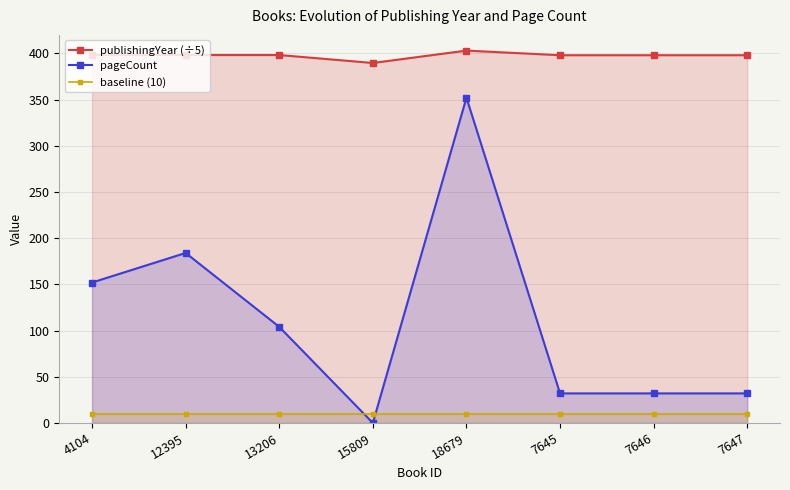

How many interior local peaks does the pageCount series have?

2